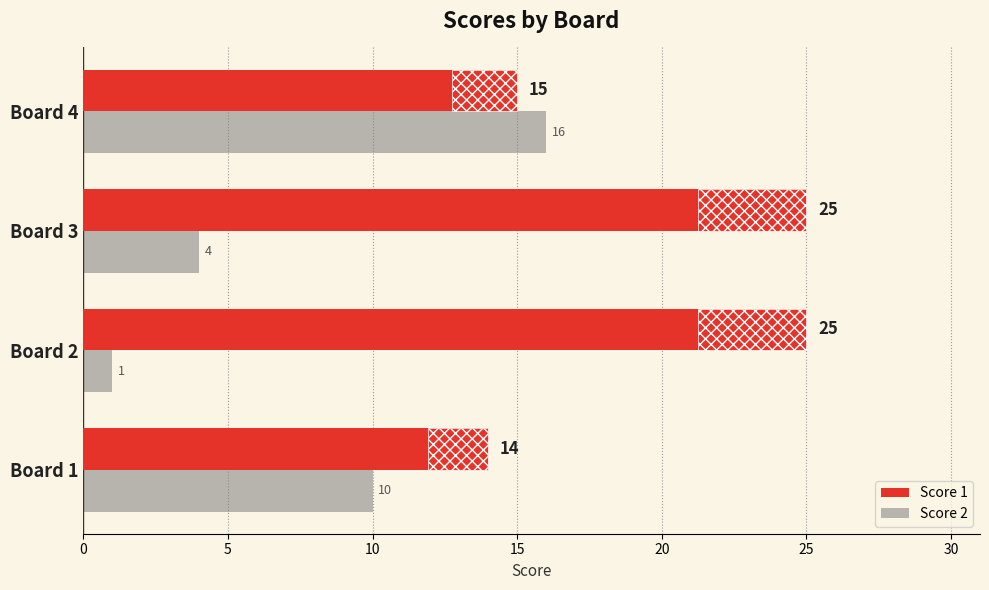

What value does the Score 2 series have at Board 3?

4